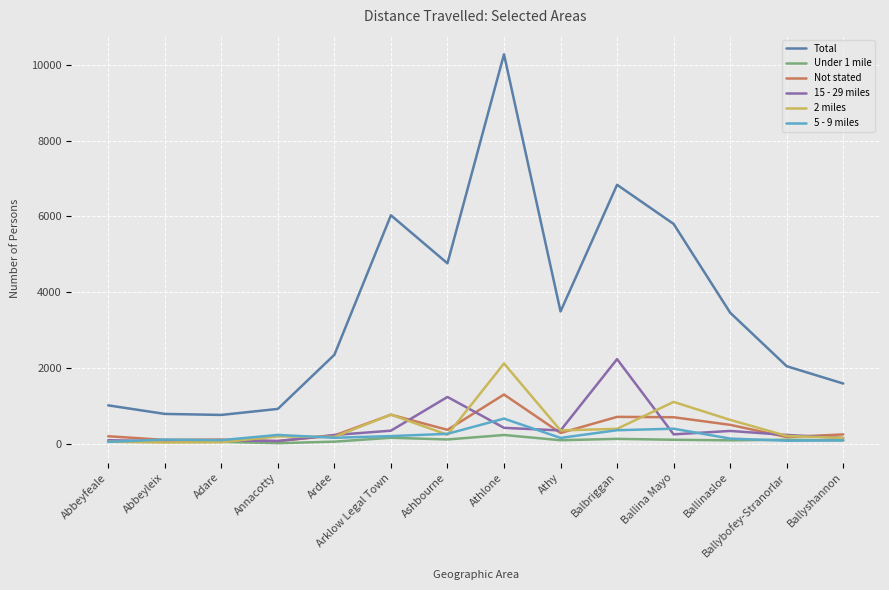

True or false: 15 - 29 miles and Total cross at least once.

False